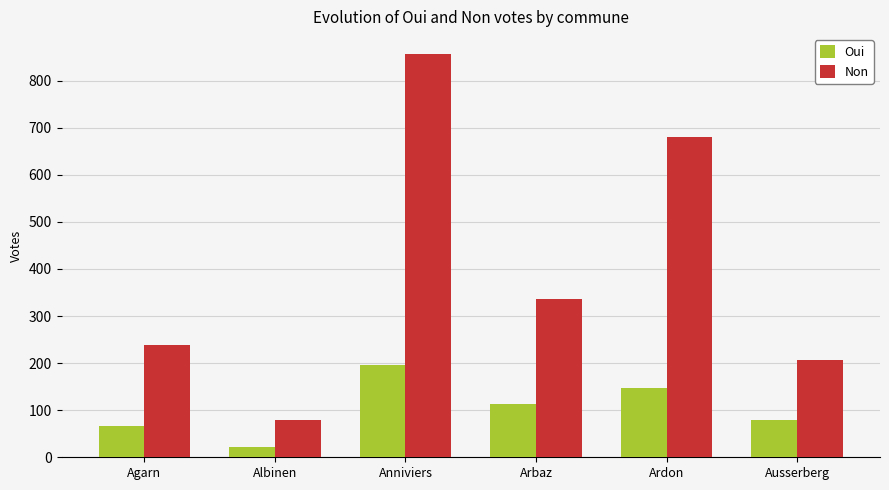

What is the sum of the Oui values at Albinen and Ausserberg?

102